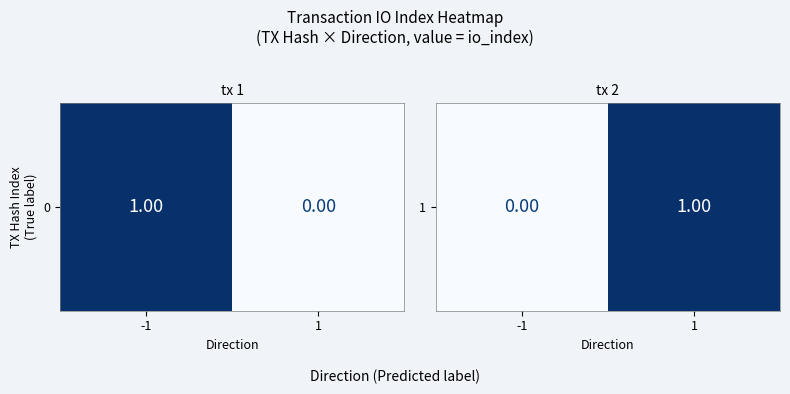

Which category has the lowest value across all series?

-1